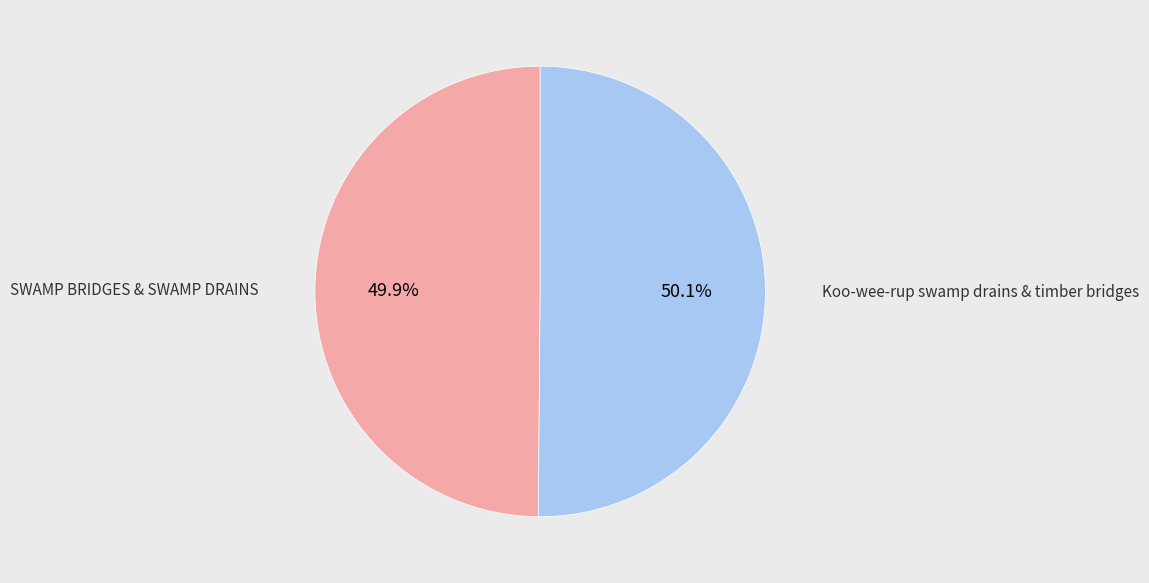

Does any single category account for the majority?

Yes